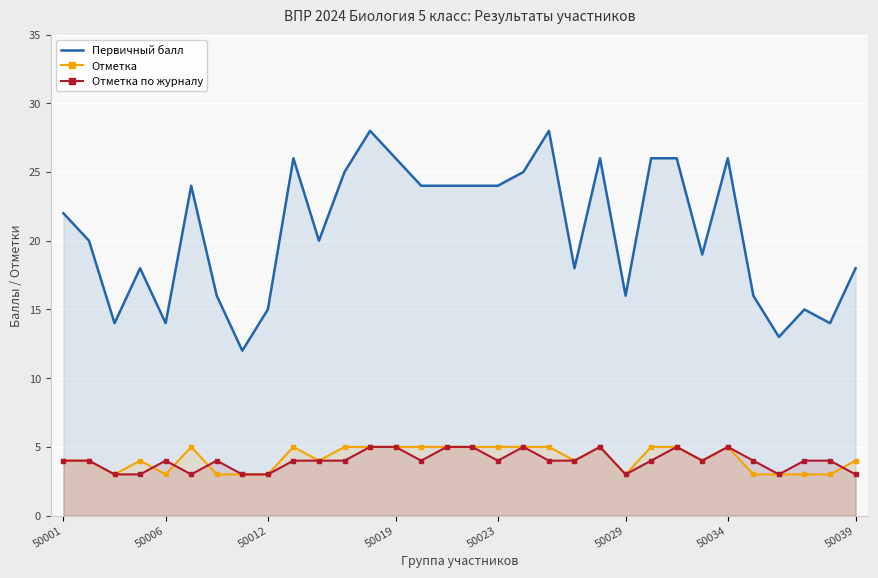

What is the sum of all Первичный балл values?

662